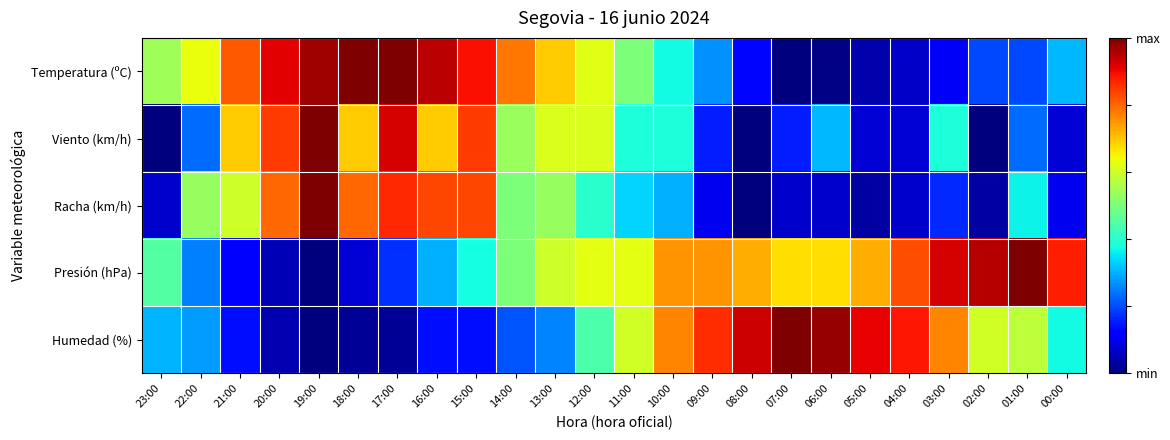

Which series has the widest spread of values?

Temperatura (ºC)